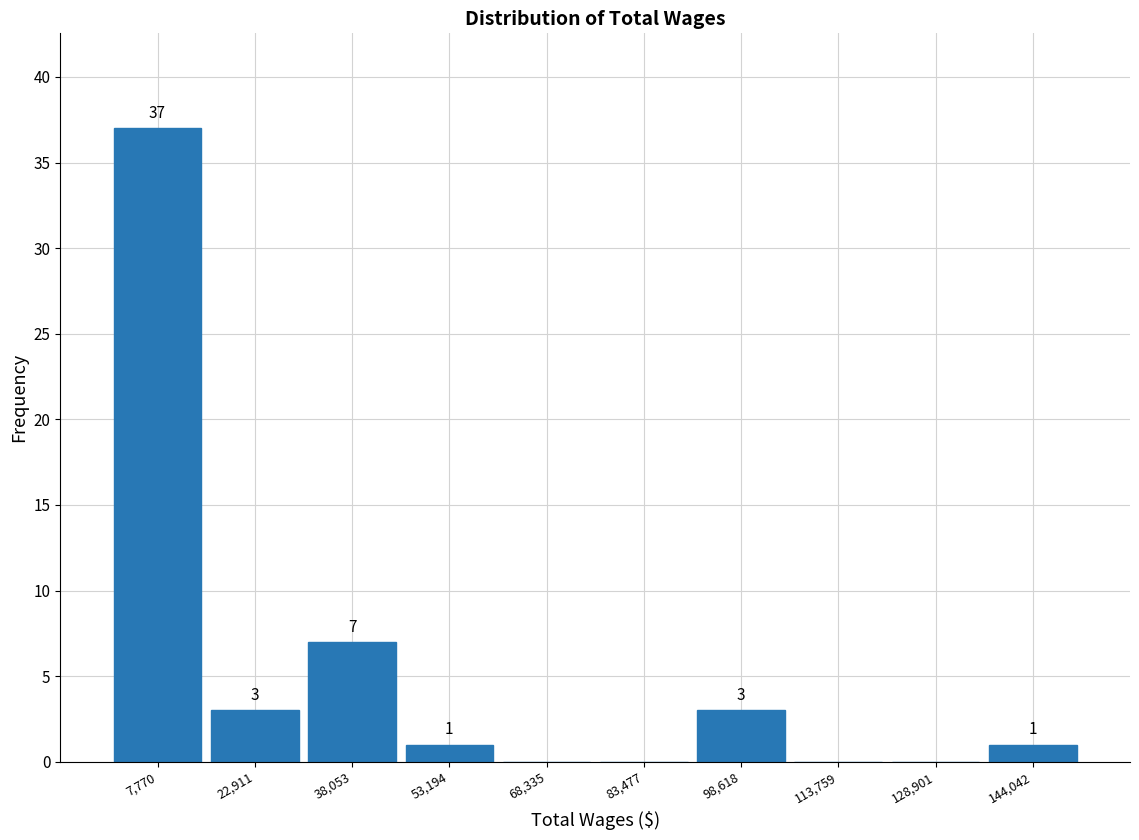

Which range on the x-axis has the tallest bar?

0 to 16000